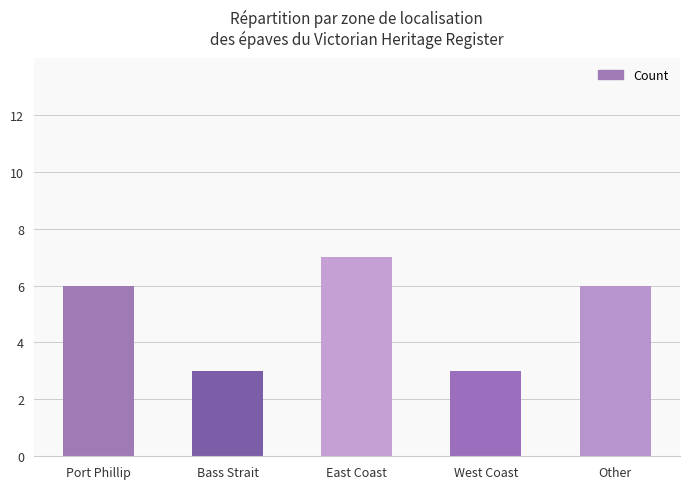

Approximately how many times larger is the value at Other compared to East Coast?

0.9